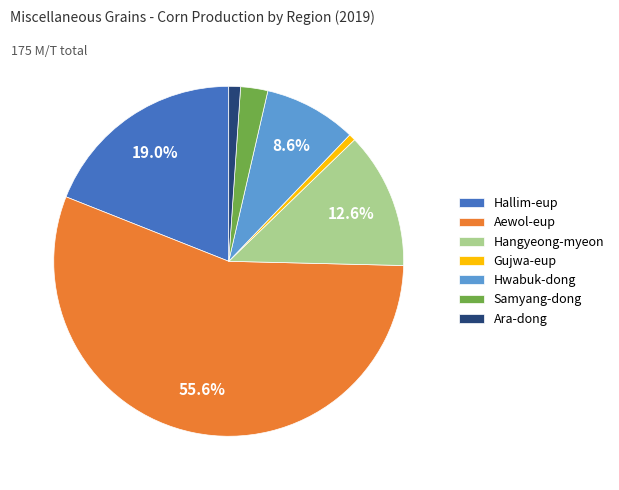

True or false: Gujwa-eup accounts for 1% of the total.

True